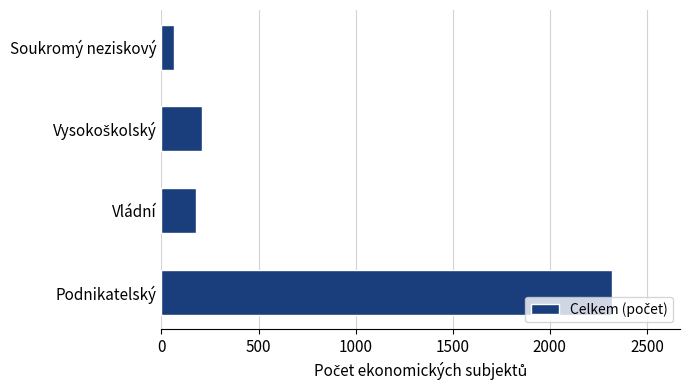

Between Soukromý neziskový and Podnikatelský, which is larger?

Podnikatelský